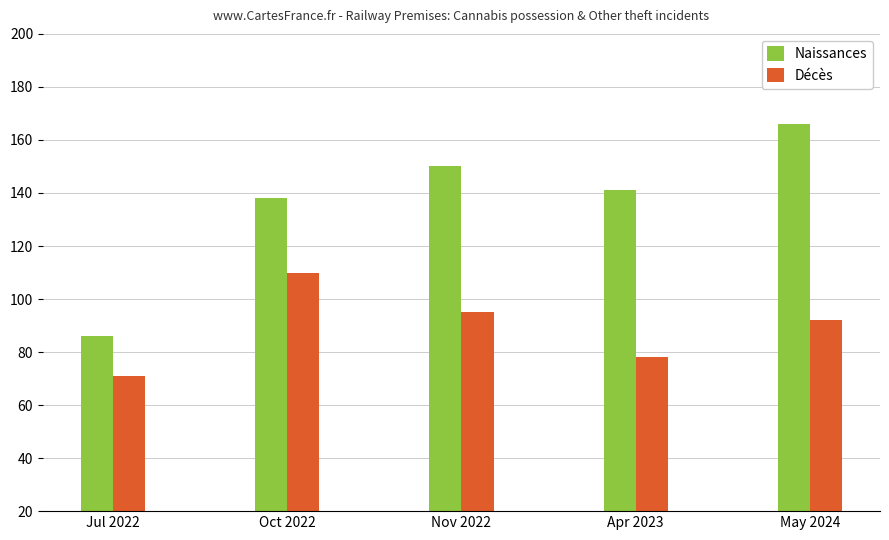

What is the label of the 5th bar from the right?

Jul 2022